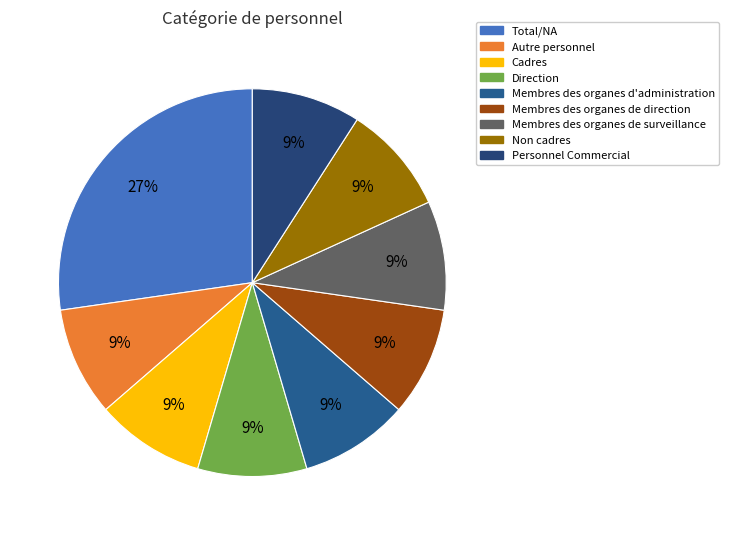

Is Personnel Commercial the majority of the pie?

No